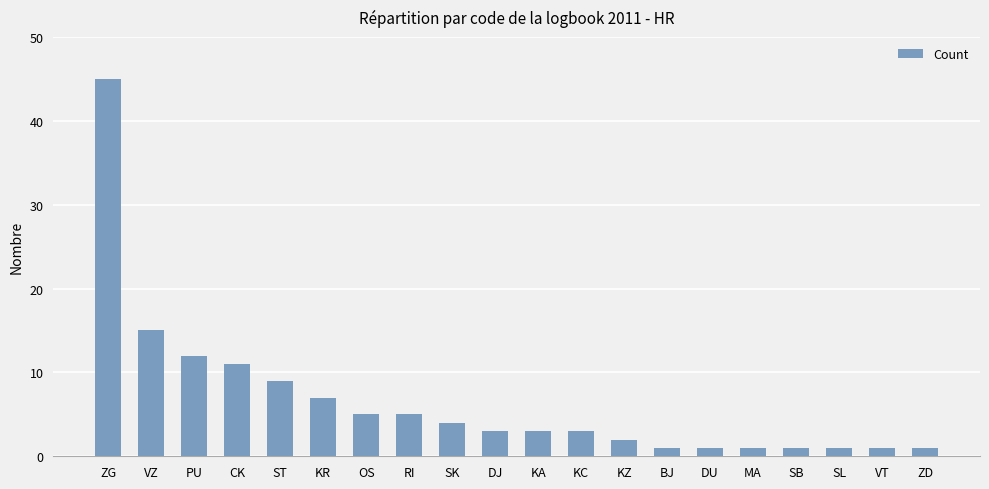

True or false: the data shows 3 at DJ.

True